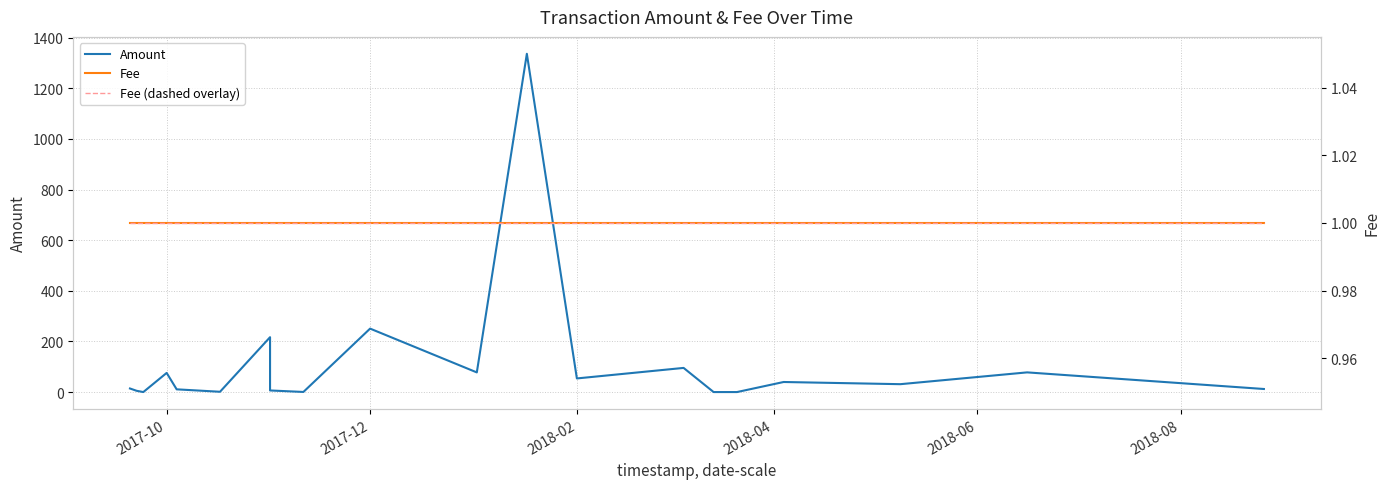

True or false: Fee has a value of 1.4 at 2017-10.

False